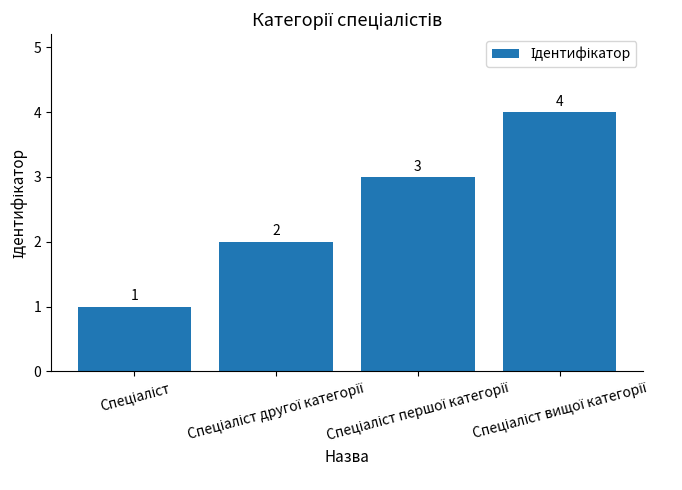

How many bars are there in total?

4